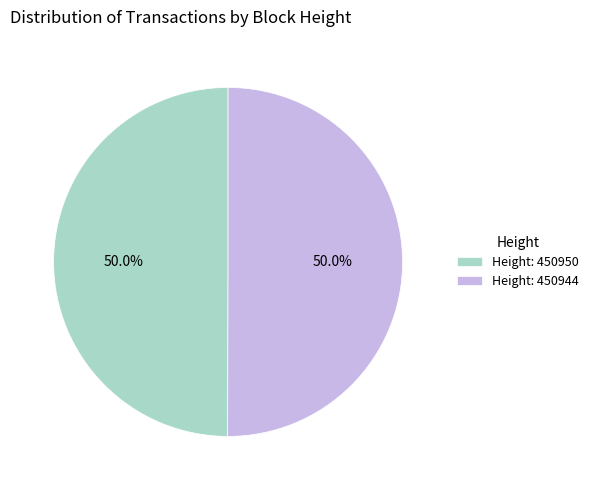

What percentage do Height: 450950 and Height: 450944 together represent?

100.0%